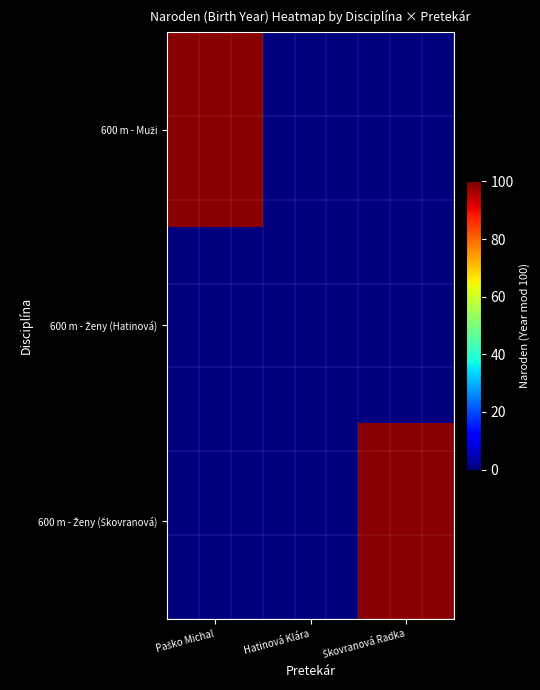

At which category is the sum across all series the highest?

Paško Michal